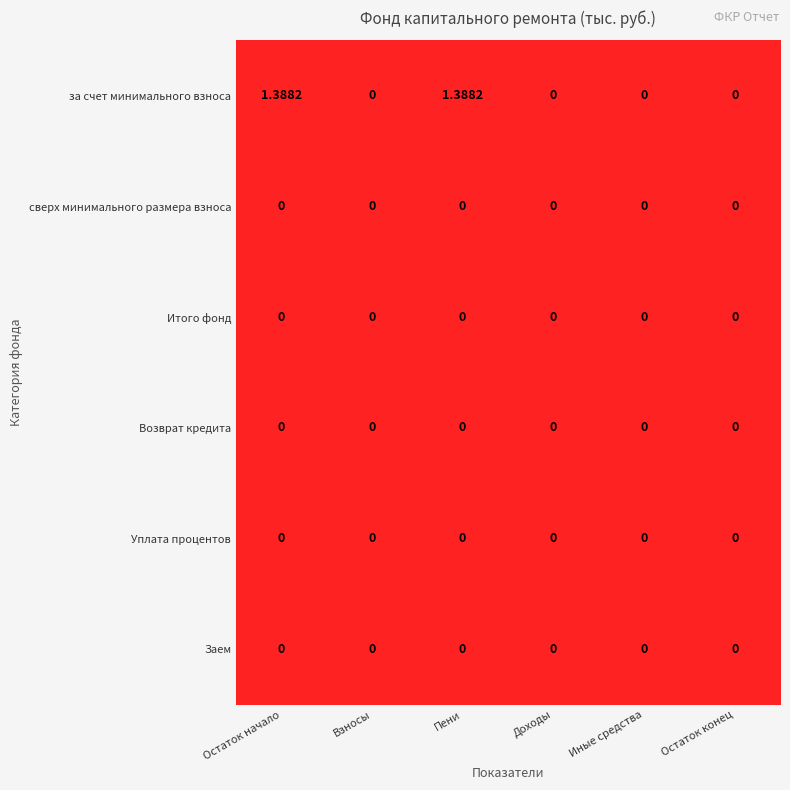

Which series has the largest total across all categories?

за счет минимального взноса